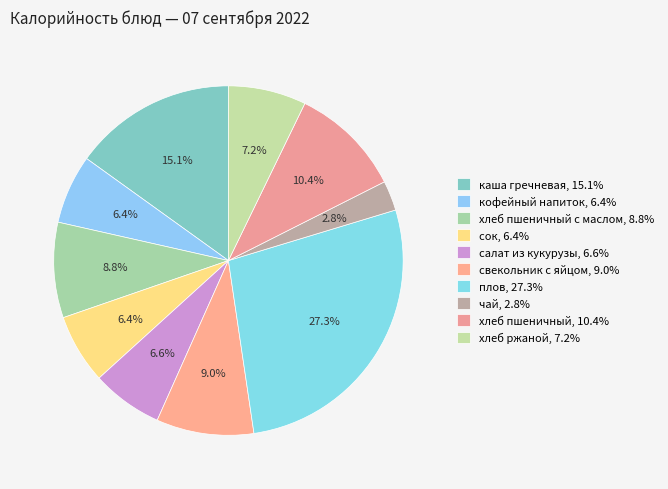

Which slice is the largest?

плов, 27.3%